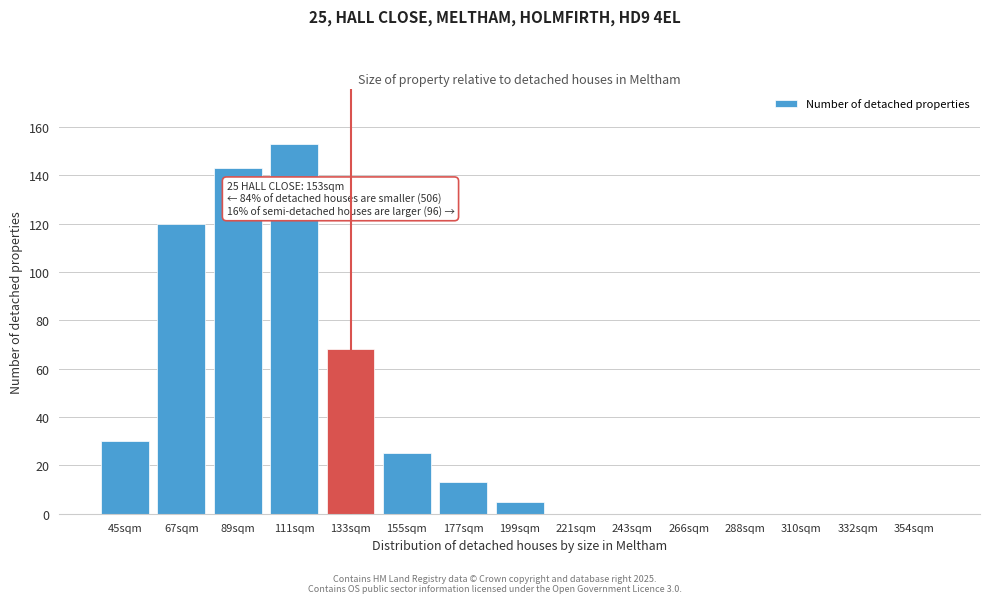

Reading left to right, list all the values displayed in this chart.

45sqm=30	67sqm=120	89sqm=143	111sqm=153	133sqm=68	155sqm=25	177sqm=13	199sqm=5	221sqm=0	243sqm=0	266sqm=0	288sqm=0	310sqm=0	332sqm=0	354sqm=0